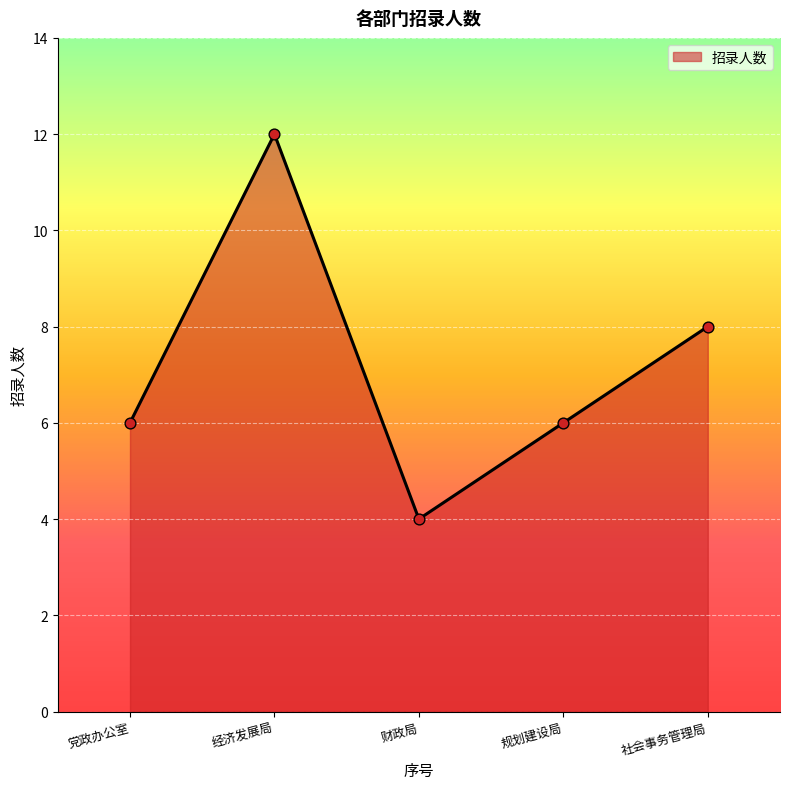

What is the change in value from 经济发展局 to 规划建设局?

-6